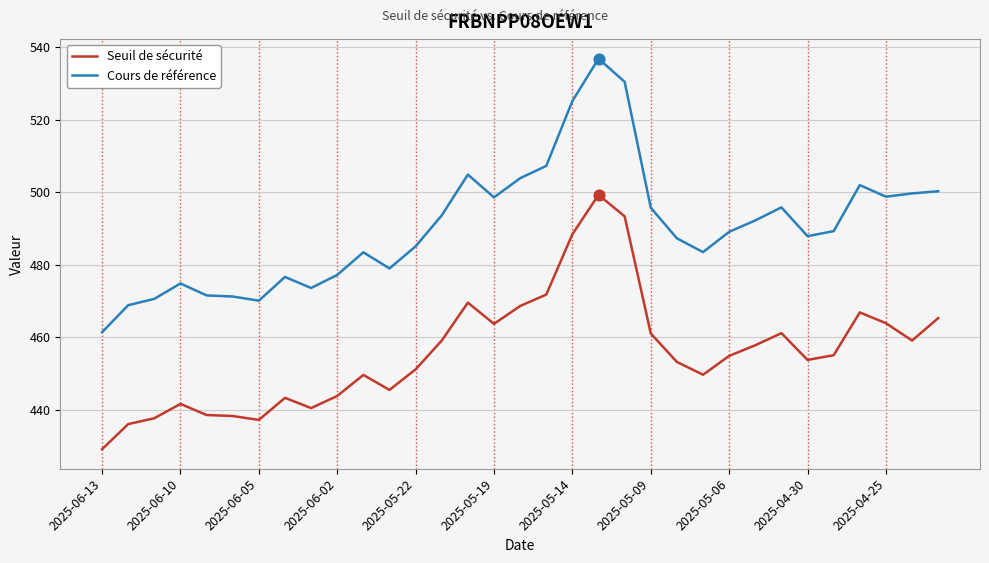

What are all the series names shown in the legend?

Seuil de sécurité, Cours de référence